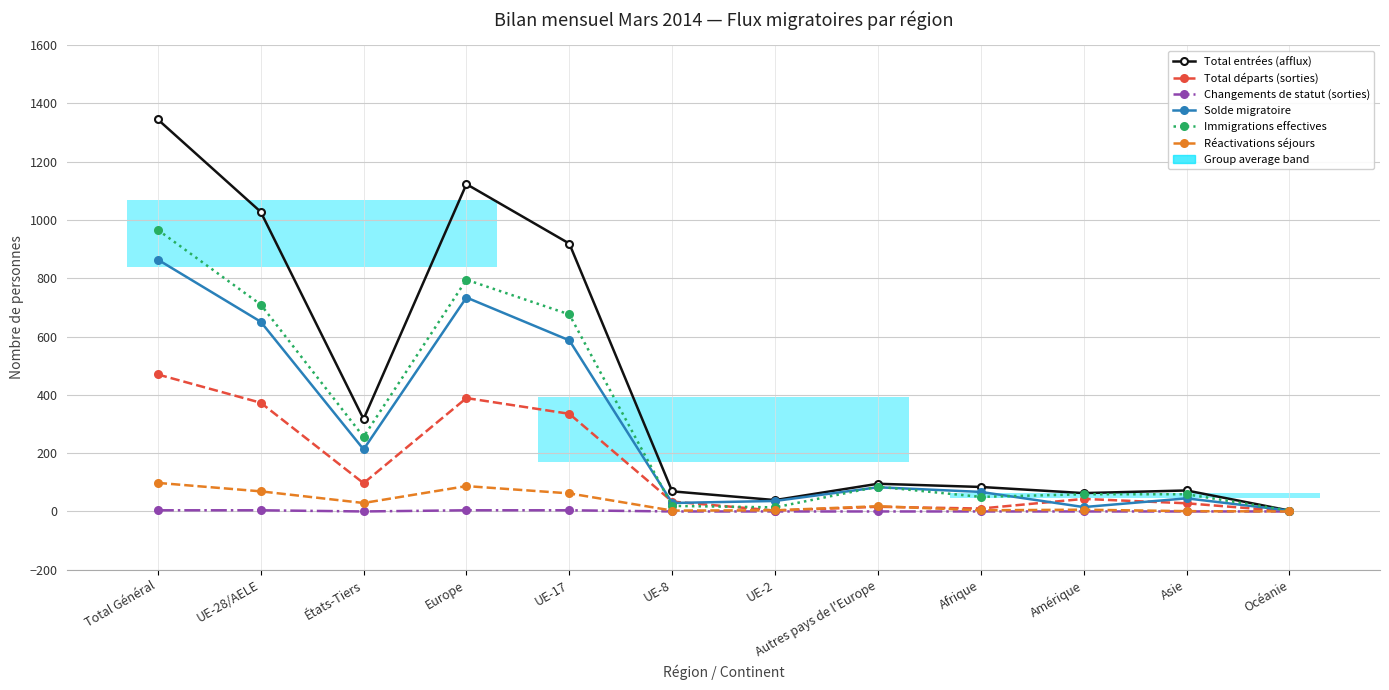

The Total entrées (afflux) series shows 58 at UE-2. True or false?

False